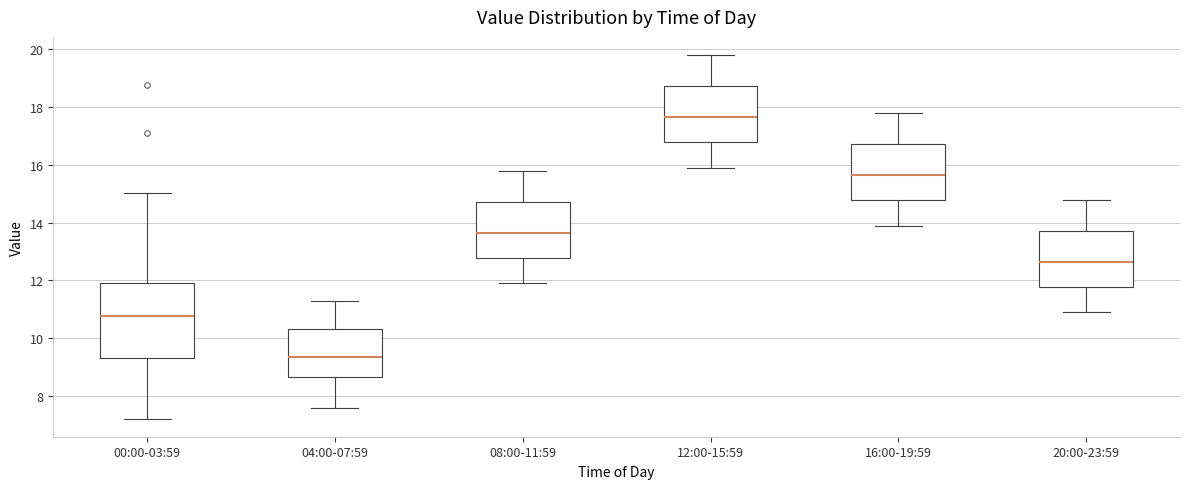

Reading left to right, read every box against the y-axis: the position of its median line, the range the box covers, and the ends of its whiskers. The values are not printed on the chart, so give them approximately, as read against the axis.

00:00-03:59: median 10.8, box 9.4 to 12.0, whiskers 7.2 to 15.0
04:00-07:59: median 9.4, box 8.6 to 10.4, whiskers 7.6 to 11.4
08:00-11:59: median 13.6, box 12.8 to 14.8, whiskers 12.0 to 15.8
12:00-15:59: median 17.6, box 16.8 to 18.8, whiskers 16.0 to 19.8
16:00-19:59: median 15.6, box 14.8 to 16.8, whiskers 14.0 to 17.8
20:00-23:59: median 12.6, box 11.8 to 13.8, whiskers 11.0 to 14.8